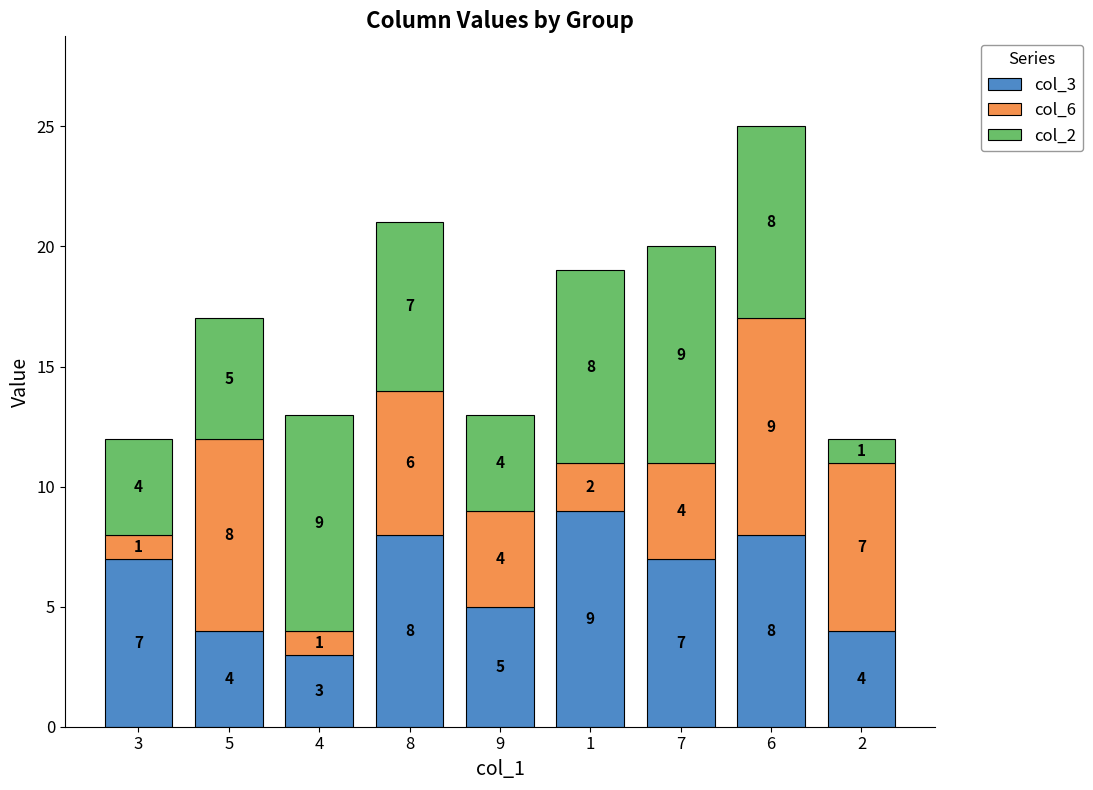

What is the maximum value for col_3?

9